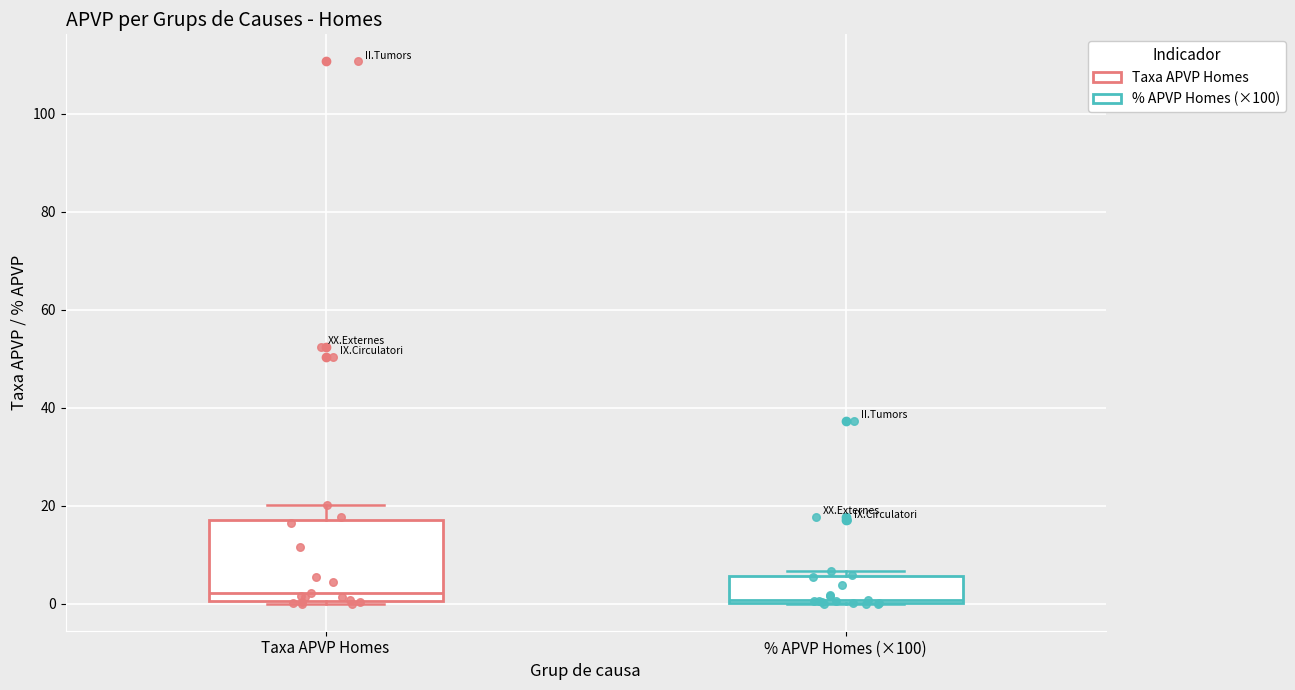

Reading left to right, transcribe this box plot: for each box, give where its median line is, the range the box spans, and where its two whiskers end, as read against the y-axis. The values are not printed on the chart, so give them approximately, as read against the axis.

Taxa APVP Homes: median 2, box 0 to 18, whiskers 0 to 20
% APVP Homes (×100): median 0, box 0 to 6, whiskers 0 to 6 (just above the box's upper edge)